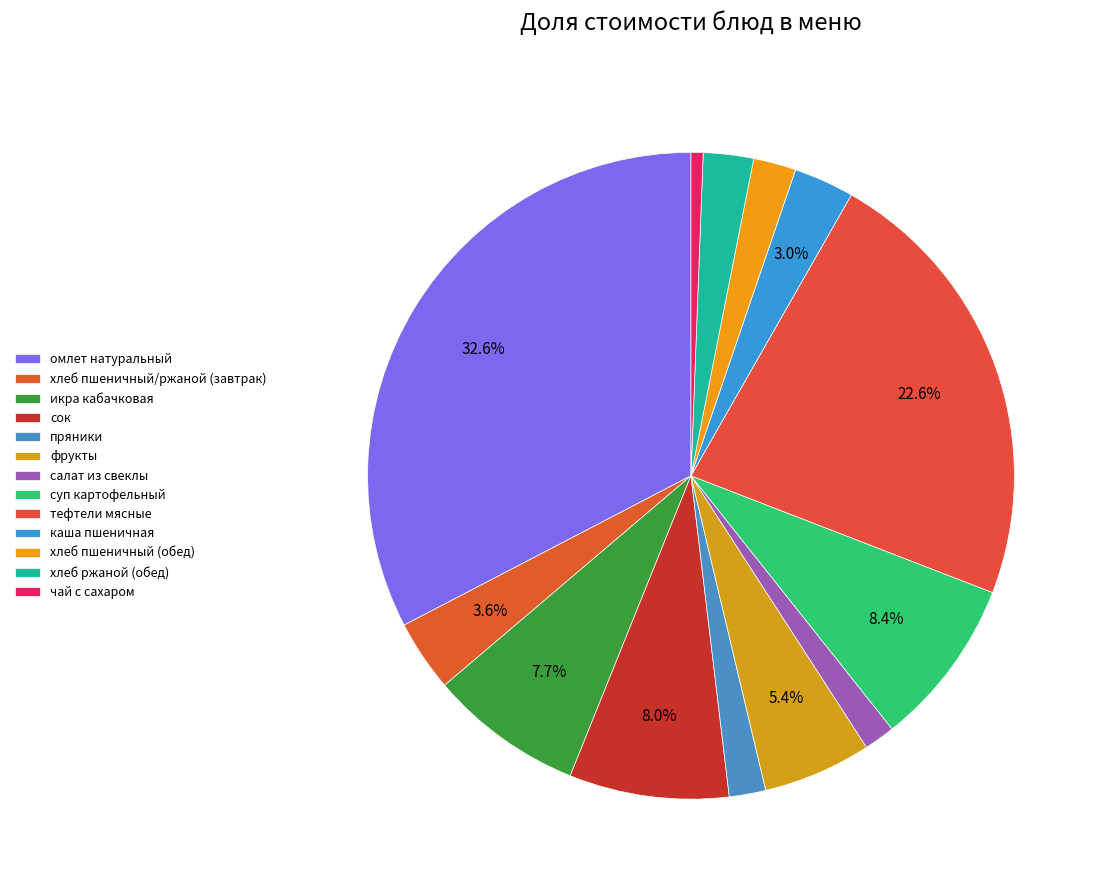

What is the smallest slice in the pie chart?

чай с сахаром